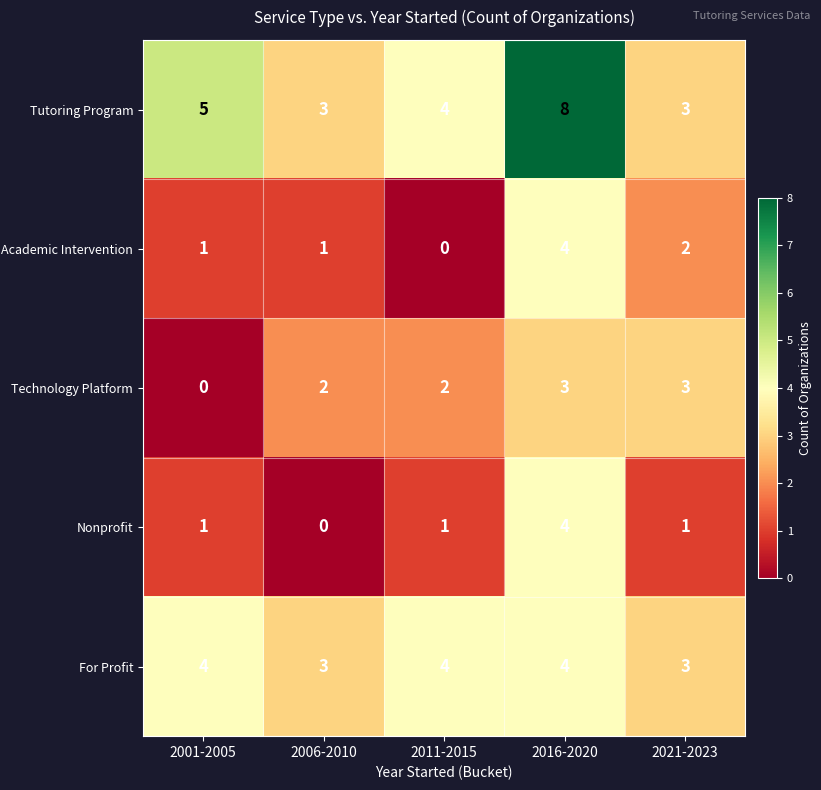

What is the total value across all series at 2016-2020?

23